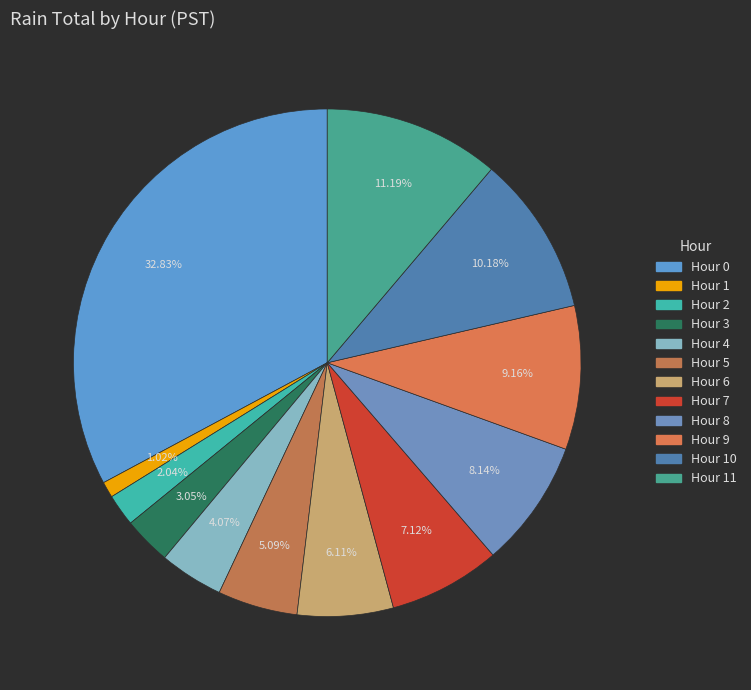

Count the number of slices in the pie.

12